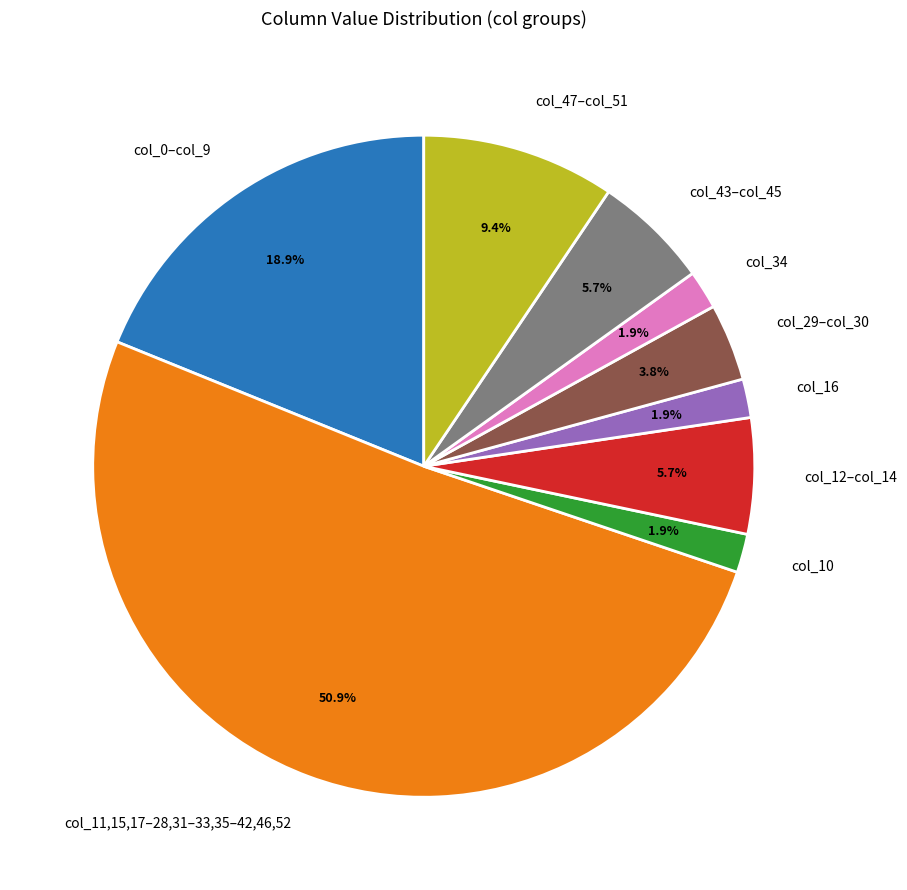

Approximately how many times larger is the value at col_34 compared to col_29–col_30?

0.5